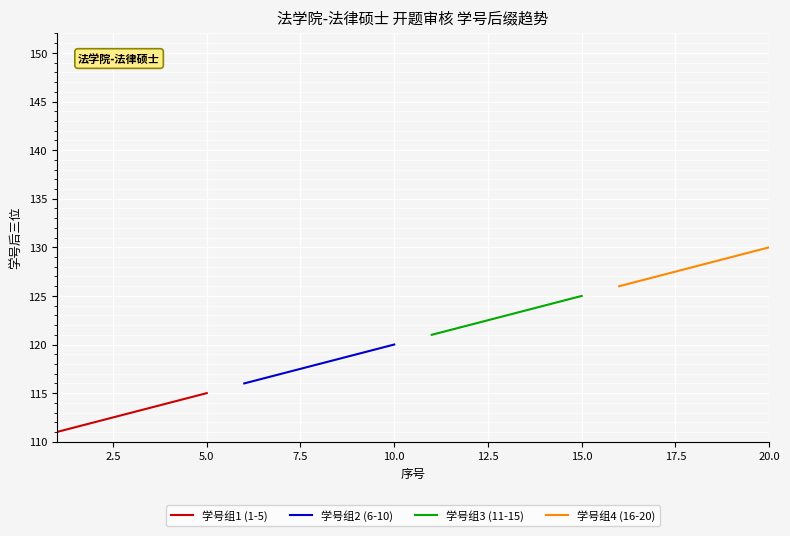

List the series in order of their peak value, highest first.

学号组4 (16-20), 学号组3 (11-15), 学号组2 (6-10), 学号组1 (1-5)